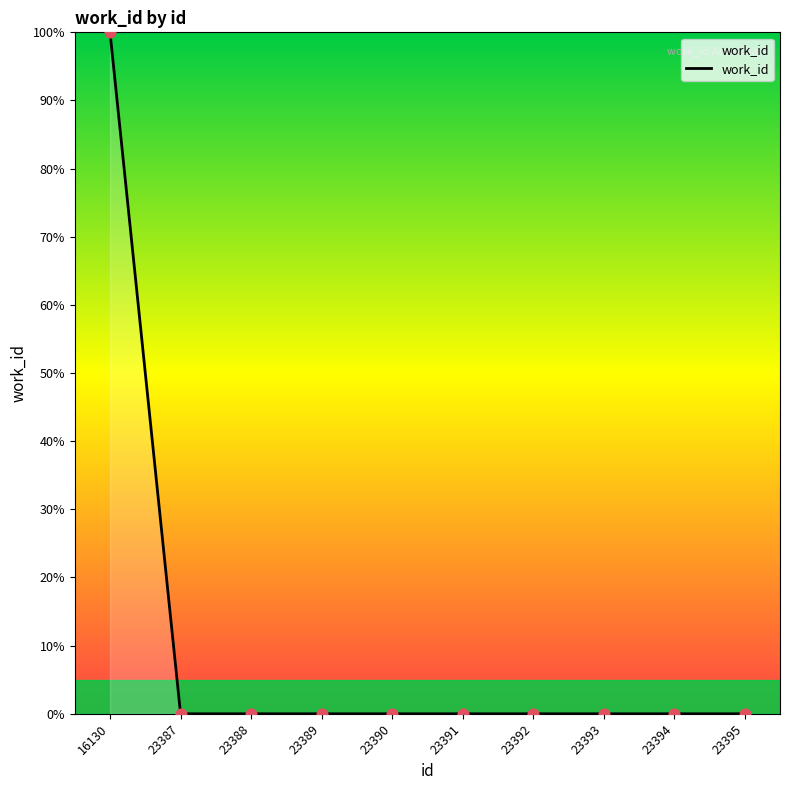

The chart shows a value of 0.0 at 23391. True or false?

True